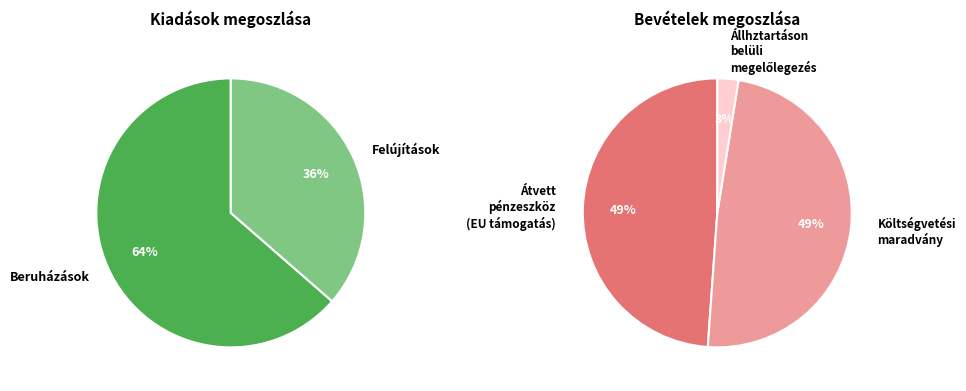

Which category has the biggest portion of the pie?

Beruházások